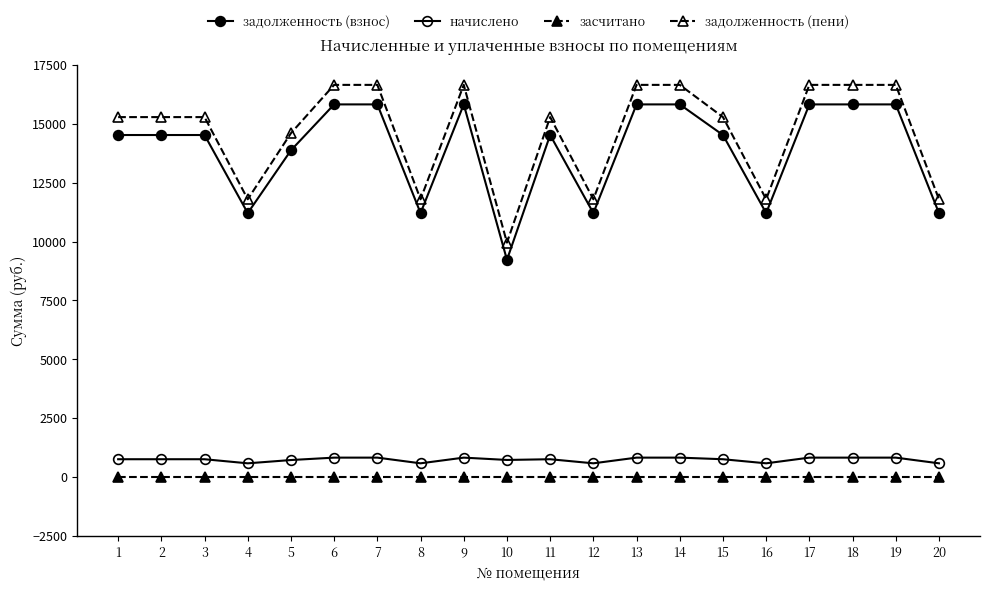

How many values in the начислено series are below 760?

7